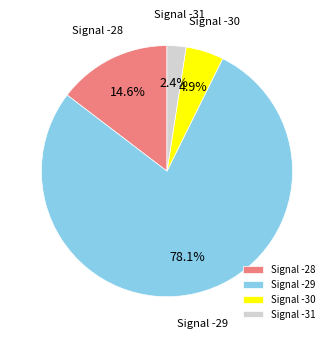

Rank the categories by value from lowest to highest.

Signal -31, Signal -30, Signal -28, Signal -29